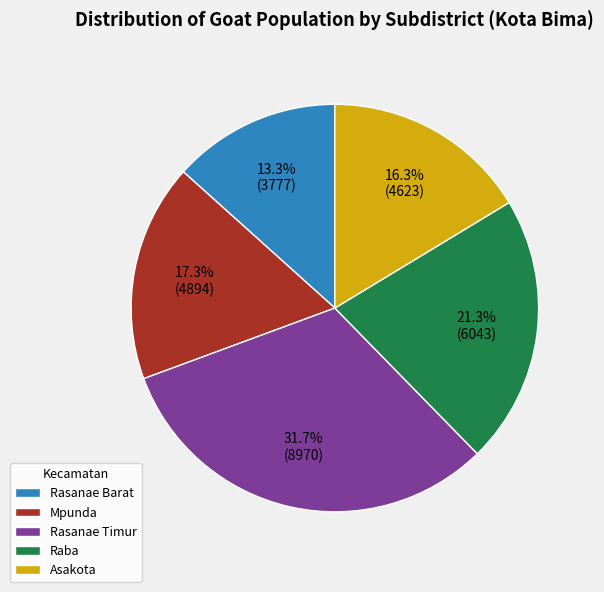

True or false: Mpunda accounts for 11% of the total.

False